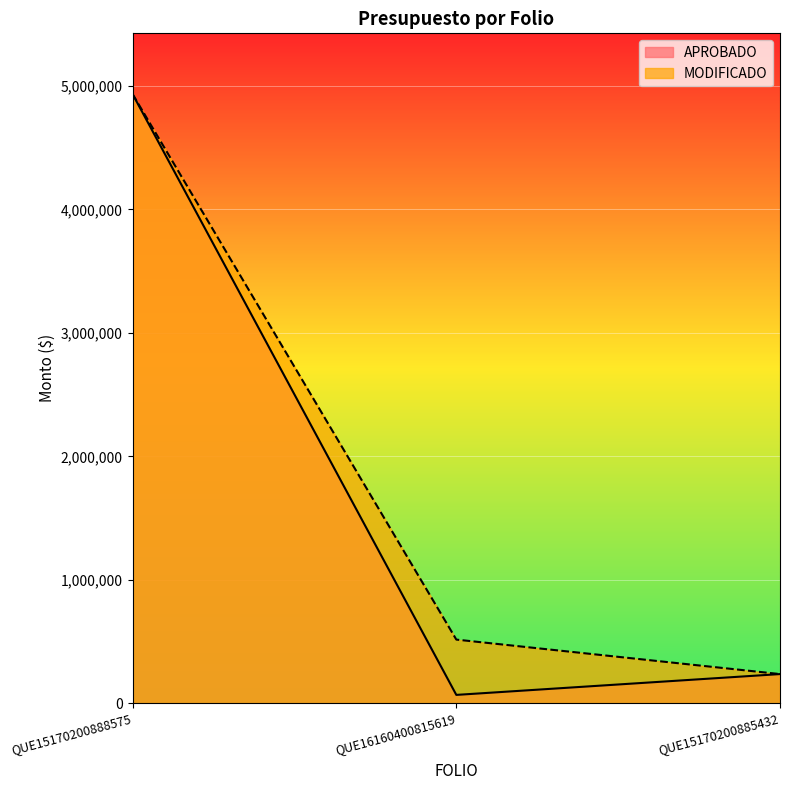

Reading left to right, extract all data points from this chart.

APROBADO: QUE15170200888575=4933784.1	QUE16160400815619=67000.0	QUE15170200885432=235737.0
MODIFICADO: QUE15170200888575=4933784.1	QUE16160400815619=515141.7	QUE15170200885432=235737.0